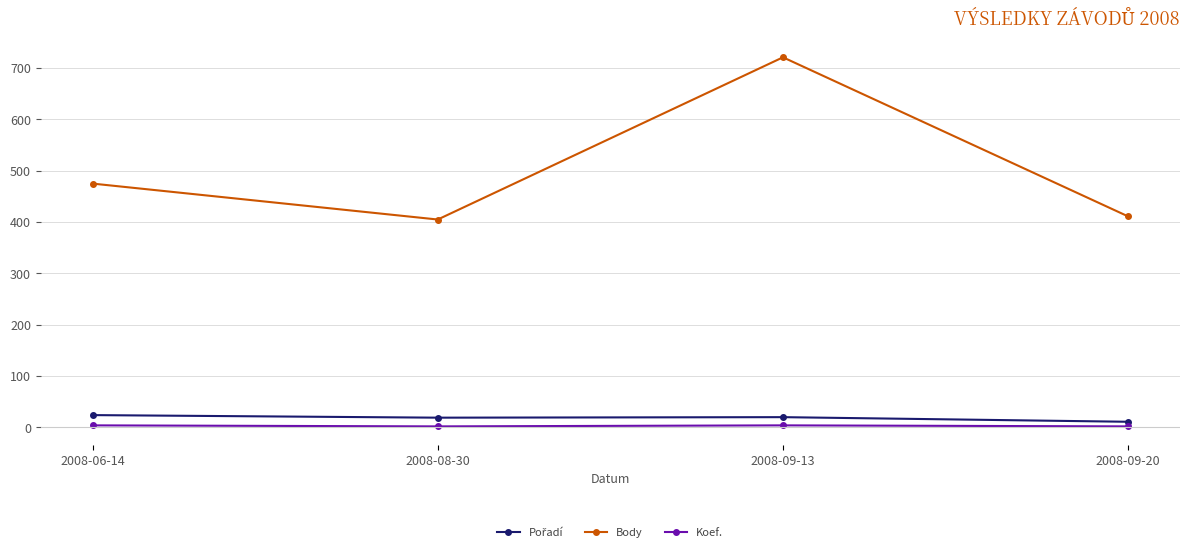

True or false: Koef. and Body cross at least once.

False